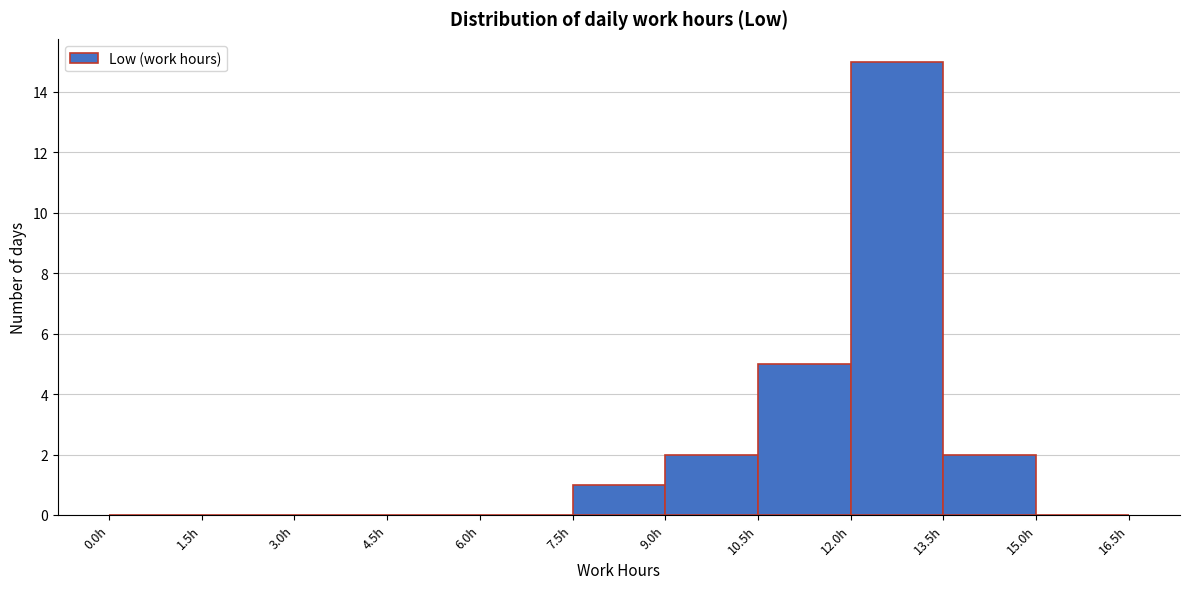

Over which range of the x-axis is the bar tallest?

12.0 to 13.5